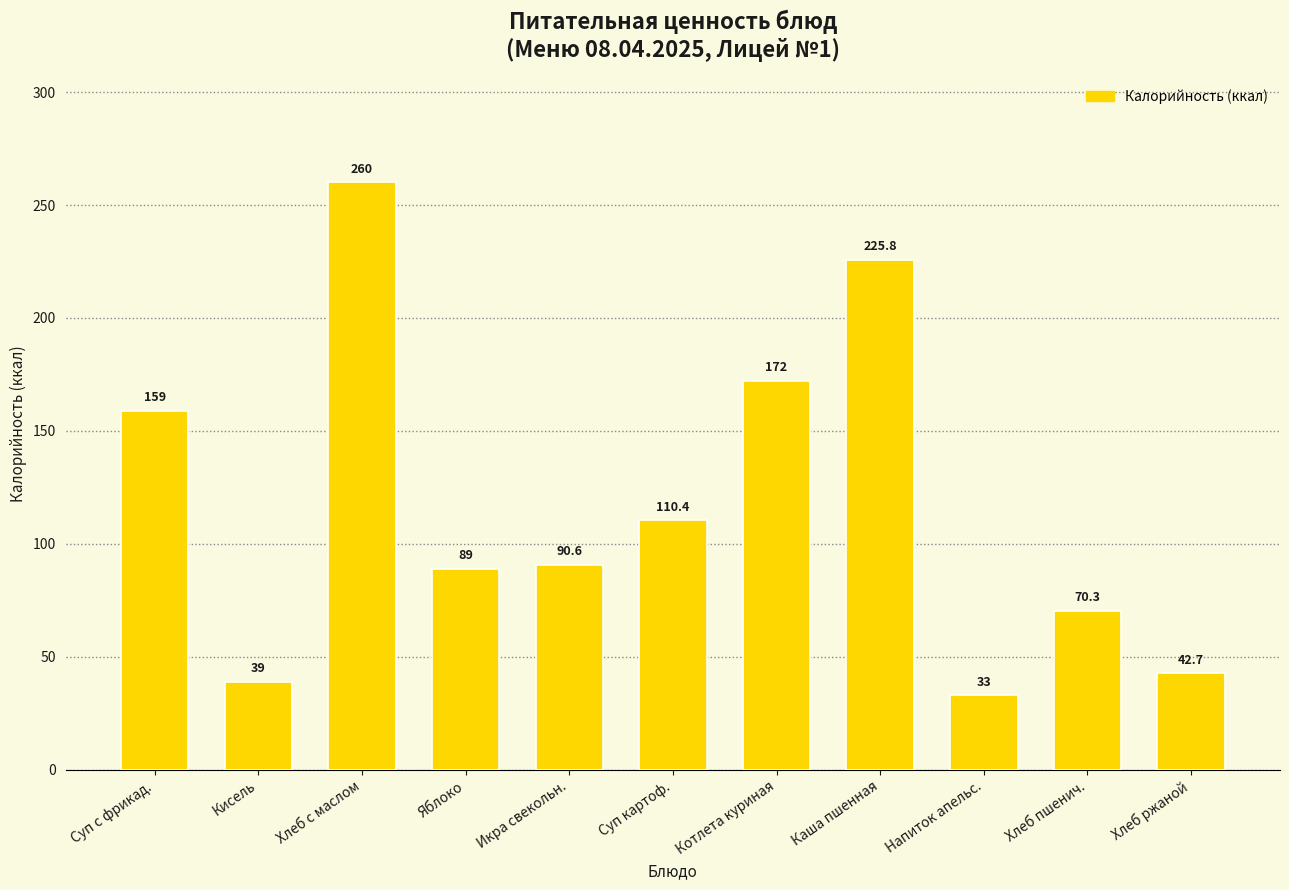

List the labels in order of value, largest first.

Хлеб с маслом, Каша пшенная, Котлета куриная, Суп с фрикад., Суп картоф., Икра свекольн., Яблоко, Хлеб пшенич., Хлеб ржаной, Кисель, Напиток апельс.